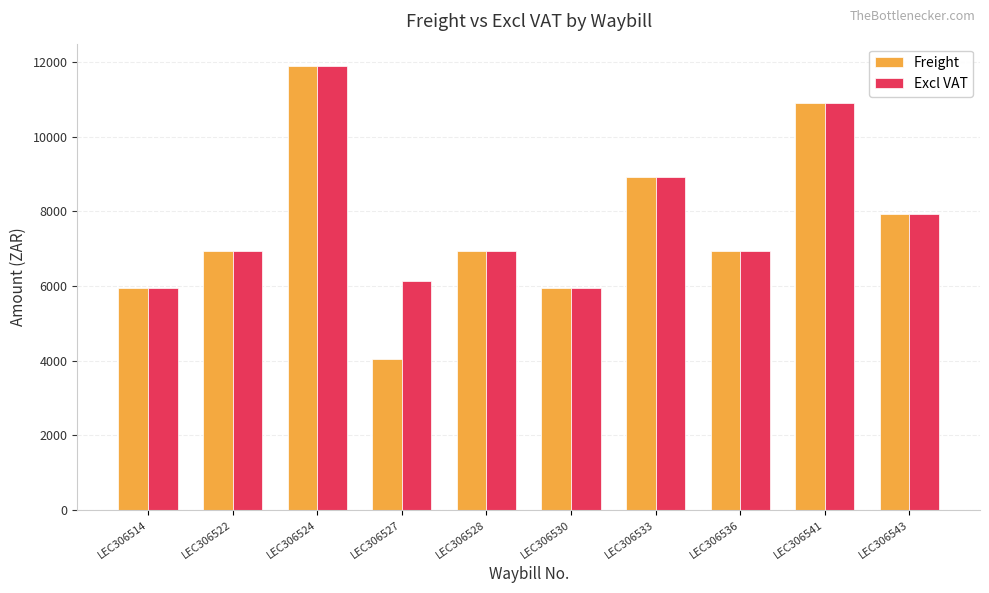

True or false: Excl VAT has a value of 9682.8 at LEC306536.

False